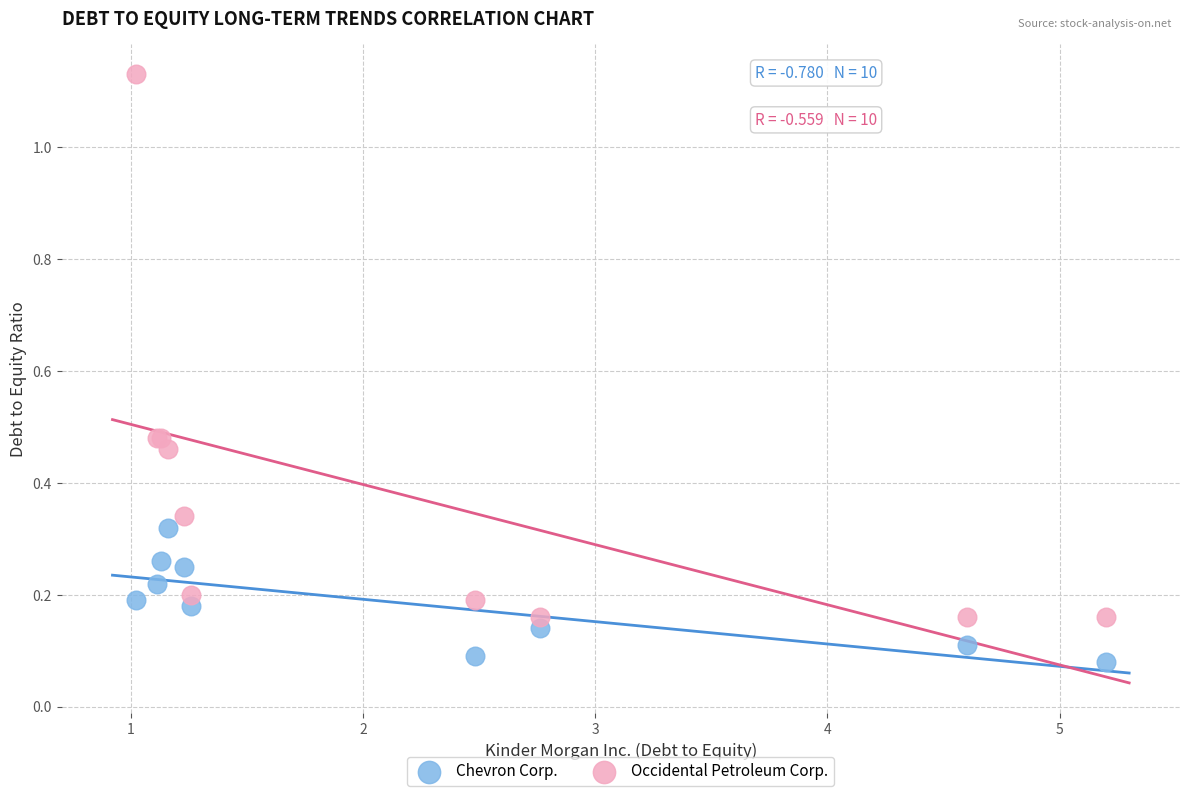

What are all the series names shown in the legend?

Chevron Corp., Occidental Petroleum Corp.